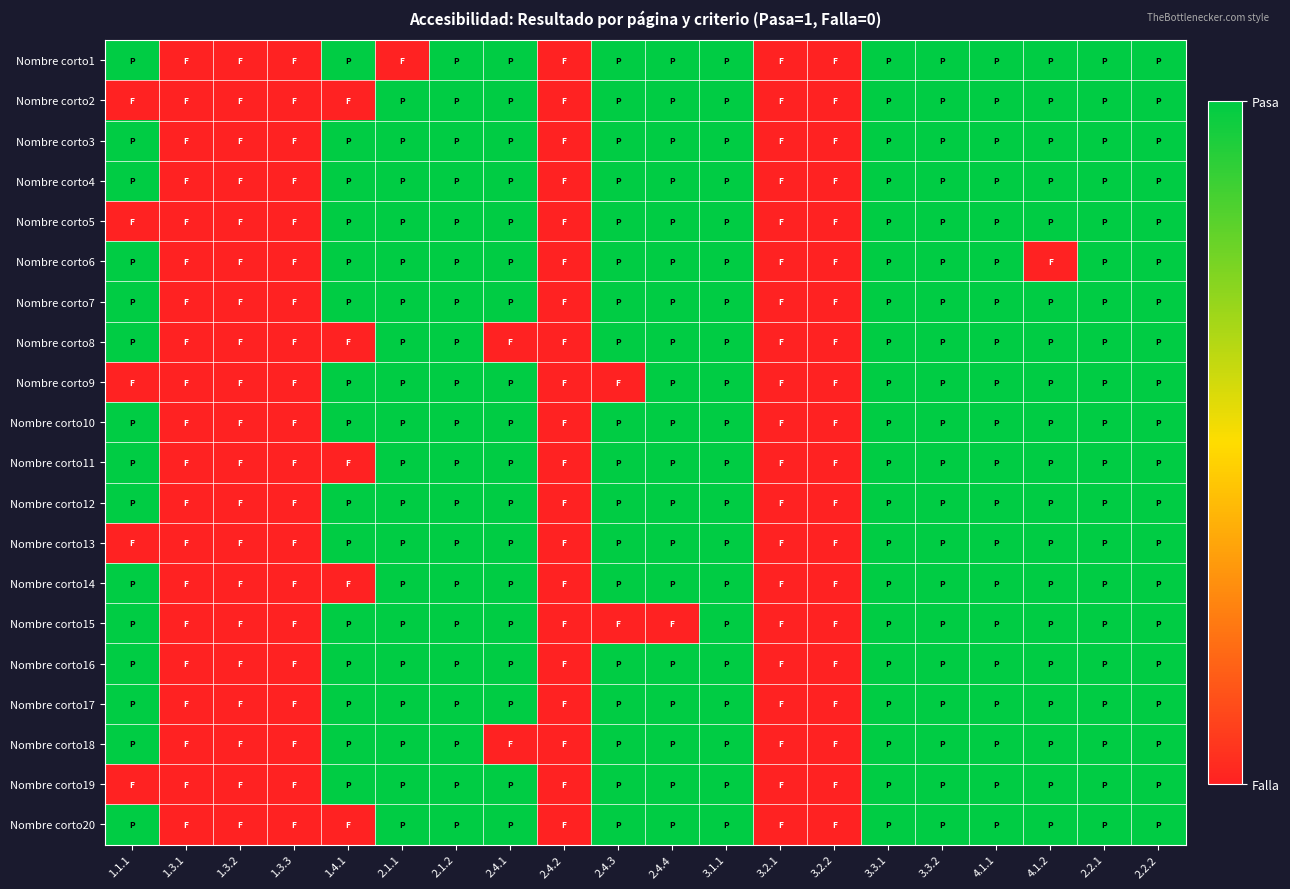

Reading left to right, transcribe all the data shown in this chart.

Nombre corto1: 1.1.1=1	1.3.1=0	1.3.2=0	1.3.3=0	1.4.1=1	2.1.1=0	2.1.2=1	2.4.1=1	2.4.2=0	2.4.3=1	2.4.4=1	3.1.1=1	3.2.1=0	3.2.2=0	3.3.1=1	3.3.2=1	4.1.1=1	4.1.2=1	2.2.1=1	2.2.2=1
Nombre corto2: 1.1.1=0	1.3.1=0	1.3.2=0	1.3.3=0	1.4.1=0	2.1.1=1	2.1.2=1	2.4.1=1	2.4.2=0	2.4.3=1	2.4.4=1	3.1.1=1	3.2.1=0	3.2.2=0	3.3.1=1	3.3.2=1	4.1.1=1	4.1.2=1	2.2.1=1	2.2.2=1
Nombre corto3: 1.1.1=1	1.3.1=0	1.3.2=0	1.3.3=0	1.4.1=1	2.1.1=1	2.1.2=1	2.4.1=1	2.4.2=0	2.4.3=1	2.4.4=1	3.1.1=1	3.2.1=0	3.2.2=0	3.3.1=1	3.3.2=1	4.1.1=1	4.1.2=1	2.2.1=1	2.2.2=1
Nombre corto4: 1.1.1=1	1.3.1=0	1.3.2=0	1.3.3=0	1.4.1=1	2.1.1=1	2.1.2=1	2.4.1=1	2.4.2=0	2.4.3=1	2.4.4=1	3.1.1=1	3.2.1=0	3.2.2=0	3.3.1=1	3.3.2=1	4.1.1=1	4.1.2=1	2.2.1=1	2.2.2=1
Nombre corto5: 1.1.1=0	1.3.1=0	1.3.2=0	1.3.3=0	1.4.1=1	2.1.1=1	2.1.2=1	2.4.1=1	2.4.2=0	2.4.3=1	2.4.4=1	3.1.1=1	3.2.1=0	3.2.2=0	3.3.1=1	3.3.2=1	4.1.1=1	4.1.2=1	2.2.1=1	2.2.2=1
Nombre corto6: 1.1.1=1	1.3.1=0	1.3.2=0	1.3.3=0	1.4.1=1	2.1.1=1	2.1.2=1	2.4.1=1	2.4.2=0	2.4.3=1	2.4.4=1	3.1.1=1	3.2.1=0	3.2.2=0	3.3.1=1	3.3.2=1	4.1.1=1	4.1.2=0	2.2.1=1	2.2.2=1
Nombre corto7: 1.1.1=1	1.3.1=0	1.3.2=0	1.3.3=0	1.4.1=1	2.1.1=1	2.1.2=1	2.4.1=1	2.4.2=0	2.4.3=1	2.4.4=1	3.1.1=1	3.2.1=0	3.2.2=0	3.3.1=1	3.3.2=1	4.1.1=1	4.1.2=1	2.2.1=1	2.2.2=1
Nombre corto8: 1.1.1=1	1.3.1=0	1.3.2=0	1.3.3=0	1.4.1=0	2.1.1=1	2.1.2=1	2.4.1=0	2.4.2=0	2.4.3=1	2.4.4=1	3.1.1=1	3.2.1=0	3.2.2=0	3.3.1=1	3.3.2=1	4.1.1=1	4.1.2=1	2.2.1=1	2.2.2=1
Nombre corto9: 1.1.1=0	1.3.1=0	1.3.2=0	1.3.3=0	1.4.1=1	2.1.1=1	2.1.2=1	2.4.1=1	2.4.2=0	2.4.3=0	2.4.4=1	3.1.1=1	3.2.1=0	3.2.2=0	3.3.1=1	3.3.2=1	4.1.1=1	4.1.2=1	2.2.1=1	2.2.2=1
Nombre corto10: 1.1.1=1	1.3.1=0	1.3.2=0	1.3.3=0	1.4.1=1	2.1.1=1	2.1.2=1	2.4.1=1	2.4.2=0	2.4.3=1	2.4.4=1	3.1.1=1	3.2.1=0	3.2.2=0	3.3.1=1	3.3.2=1	4.1.1=1	4.1.2=1	2.2.1=1	2.2.2=1
Nombre corto11: 1.1.1=1	1.3.1=0	1.3.2=0	1.3.3=0	1.4.1=0	2.1.1=1	2.1.2=1	2.4.1=1	2.4.2=0	2.4.3=1	2.4.4=1	3.1.1=1	3.2.1=0	3.2.2=0	3.3.1=1	3.3.2=1	4.1.1=1	4.1.2=1	2.2.1=1	2.2.2=1
Nombre corto12: 1.1.1=1	1.3.1=0	1.3.2=0	1.3.3=0	1.4.1=1	2.1.1=1	2.1.2=1	2.4.1=1	2.4.2=0	2.4.3=1	2.4.4=1	3.1.1=1	3.2.1=0	3.2.2=0	3.3.1=1	3.3.2=1	4.1.1=1	4.1.2=1	2.2.1=1	2.2.2=1
Nombre corto13: 1.1.1=0	1.3.1=0	1.3.2=0	1.3.3=0	1.4.1=1	2.1.1=1	2.1.2=1	2.4.1=1	2.4.2=0	2.4.3=1	2.4.4=1	3.1.1=1	3.2.1=0	3.2.2=0	3.3.1=1	3.3.2=1	4.1.1=1	4.1.2=1	2.2.1=1	2.2.2=1
Nombre corto14: 1.1.1=1	1.3.1=0	1.3.2=0	1.3.3=0	1.4.1=0	2.1.1=1	2.1.2=1	2.4.1=1	2.4.2=0	2.4.3=1	2.4.4=1	3.1.1=1	3.2.1=0	3.2.2=0	3.3.1=1	3.3.2=1	4.1.1=1	4.1.2=1	2.2.1=1	2.2.2=1
Nombre corto15: 1.1.1=1	1.3.1=0	1.3.2=0	1.3.3=0	1.4.1=1	2.1.1=1	2.1.2=1	2.4.1=1	2.4.2=0	2.4.3=0	2.4.4=0	3.1.1=1	3.2.1=0	3.2.2=0	3.3.1=1	3.3.2=1	4.1.1=1	4.1.2=1	2.2.1=1	2.2.2=1
Nombre corto16: 1.1.1=1	1.3.1=0	1.3.2=0	1.3.3=0	1.4.1=1	2.1.1=1	2.1.2=1	2.4.1=1	2.4.2=0	2.4.3=1	2.4.4=1	3.1.1=1	3.2.1=0	3.2.2=0	3.3.1=1	3.3.2=1	4.1.1=1	4.1.2=1	2.2.1=1	2.2.2=1
Nombre corto17: 1.1.1=1	1.3.1=0	1.3.2=0	1.3.3=0	1.4.1=1	2.1.1=1	2.1.2=1	2.4.1=1	2.4.2=0	2.4.3=1	2.4.4=1	3.1.1=1	3.2.1=0	3.2.2=0	3.3.1=1	3.3.2=1	4.1.1=1	4.1.2=1	2.2.1=1	2.2.2=1
Nombre corto18: 1.1.1=1	1.3.1=0	1.3.2=0	1.3.3=0	1.4.1=1	2.1.1=1	2.1.2=1	2.4.1=0	2.4.2=0	2.4.3=1	2.4.4=1	3.1.1=1	3.2.1=0	3.2.2=0	3.3.1=1	3.3.2=1	4.1.1=1	4.1.2=1	2.2.1=1	2.2.2=1
Nombre corto19: 1.1.1=0	1.3.1=0	1.3.2=0	1.3.3=0	1.4.1=1	2.1.1=1	2.1.2=1	2.4.1=1	2.4.2=0	2.4.3=1	2.4.4=1	3.1.1=1	3.2.1=0	3.2.2=0	3.3.1=1	3.3.2=1	4.1.1=1	4.1.2=1	2.2.1=1	2.2.2=1
Nombre corto20: 1.1.1=1	1.3.1=0	1.3.2=0	1.3.3=0	1.4.1=0	2.1.1=1	2.1.2=1	2.4.1=1	2.4.2=0	2.4.3=1	2.4.4=1	3.1.1=1	3.2.1=0	3.2.2=0	3.3.1=1	3.3.2=1	4.1.1=1	4.1.2=1	2.2.1=1	2.2.2=1